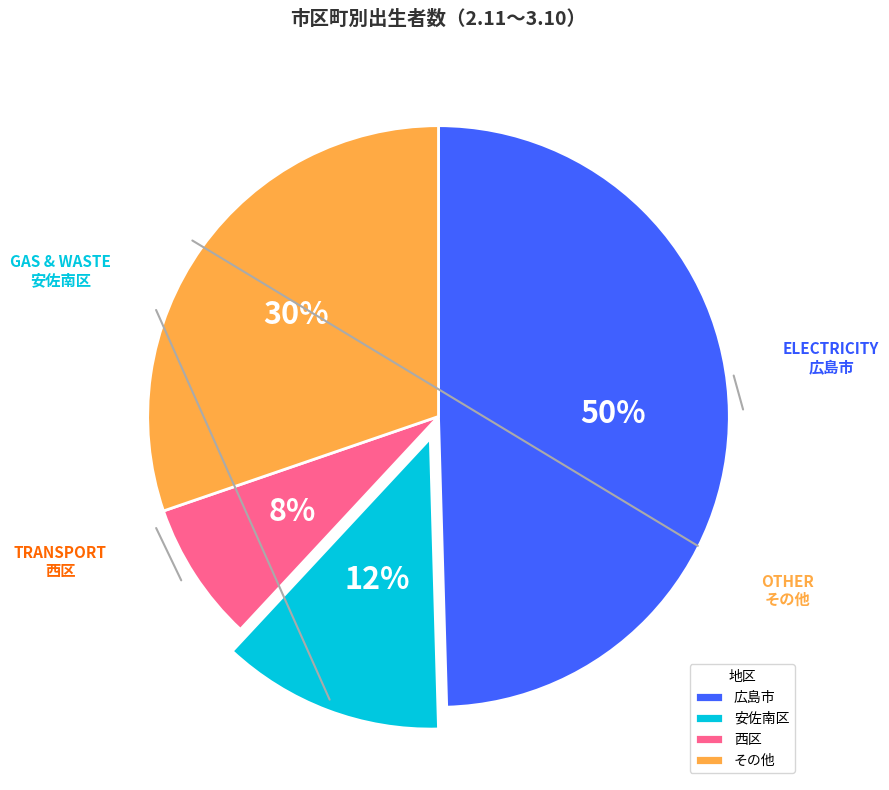

Is there any slice that represents more than half of the pie?

No